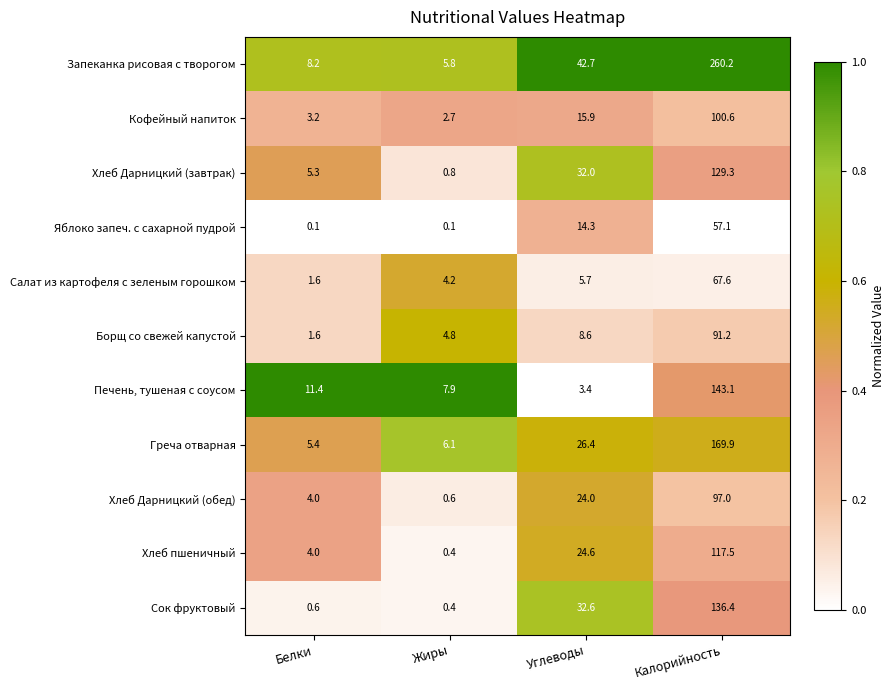

What is the spread (max minus min) of values at Углеводы?

39.3